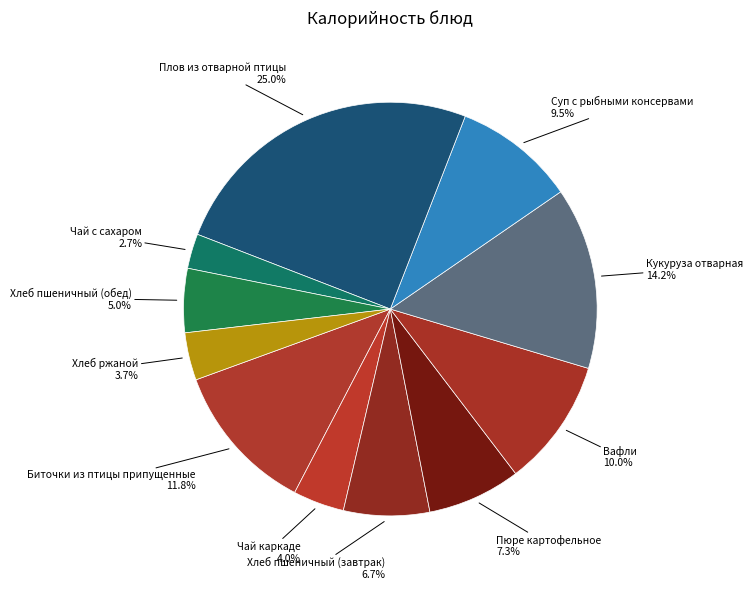

Do Биточки из птицы припущенные and Суп с рыбными консервами together represent more than half of the pie?

No